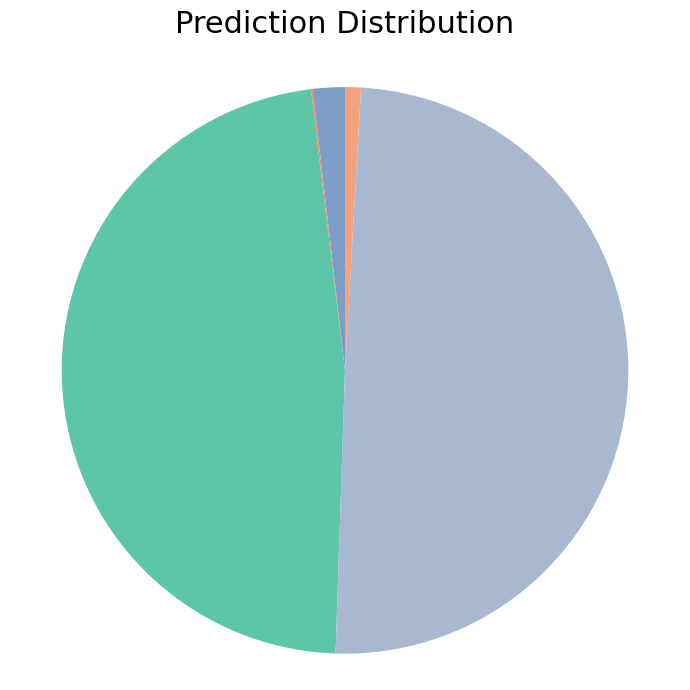

How many slices are in this pie chart?

5